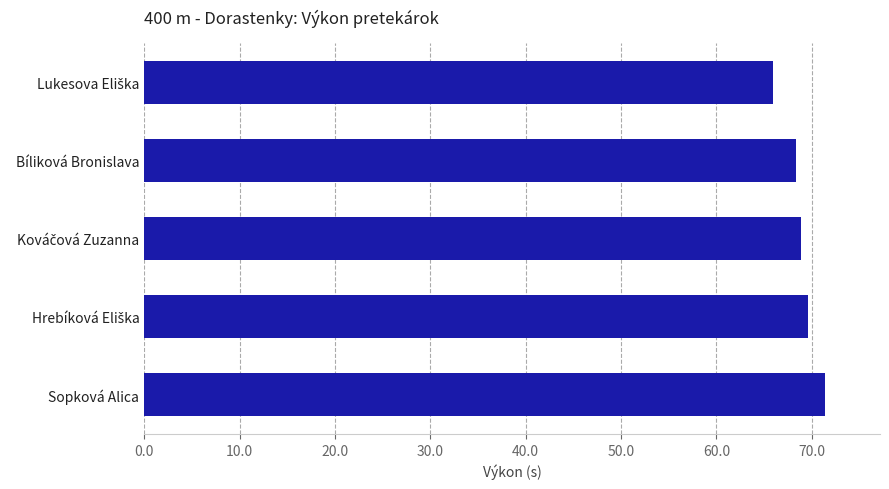

What is the sum of all values?

344.2